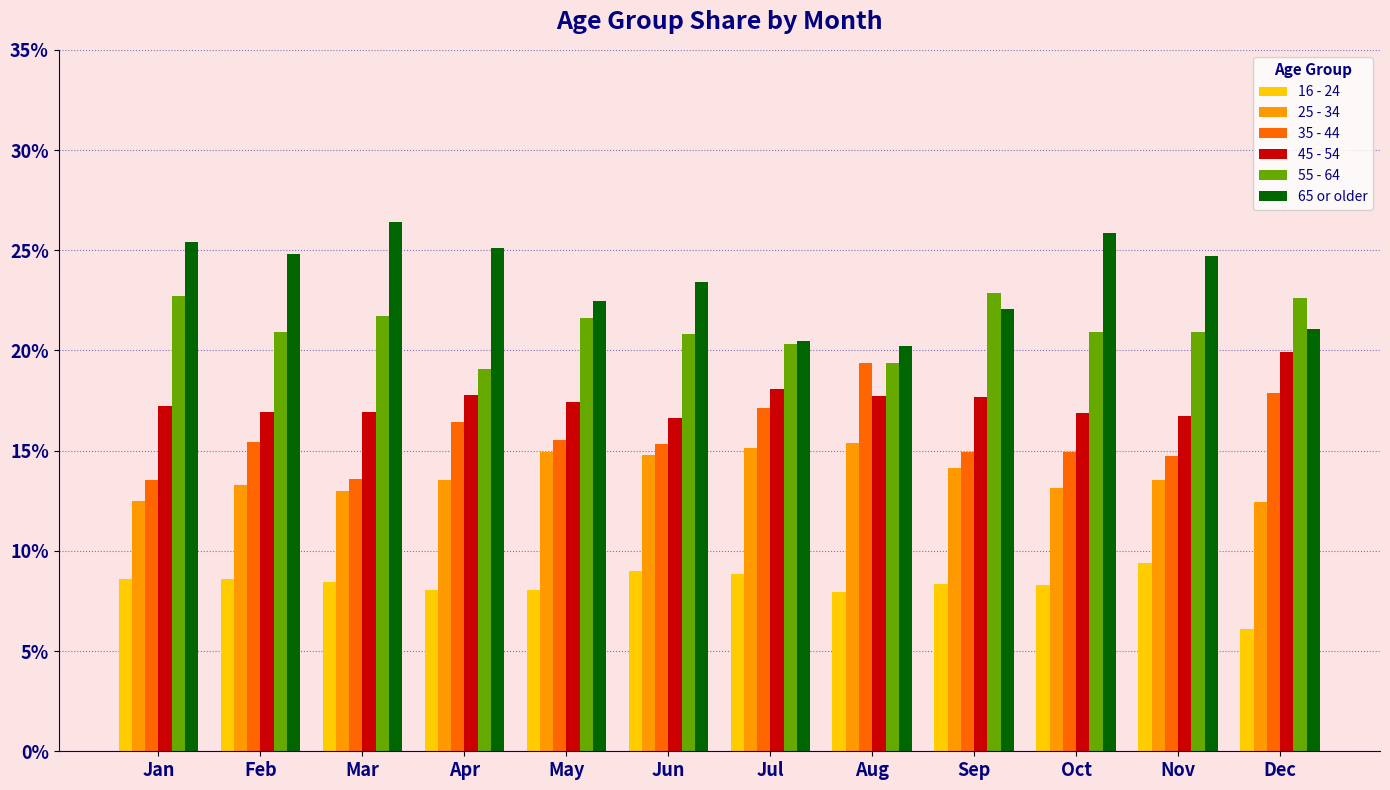

Are the bars grouped side by side (vs. stacked)?

Yes